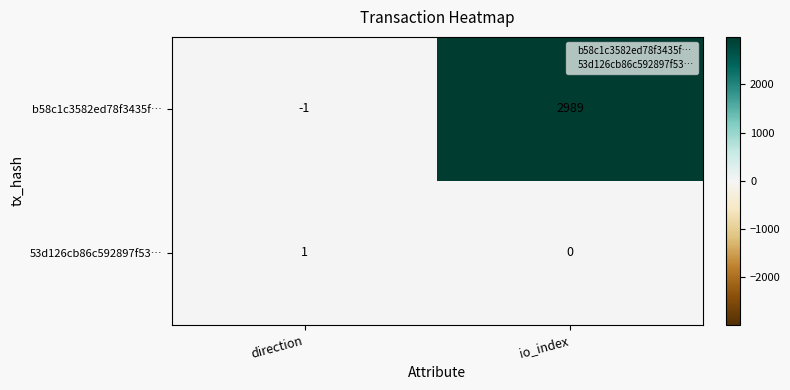

List the series in order of their peak value, lowest first.

53d126cb86c592897f53…, b58c1c3582ed78f3435f…